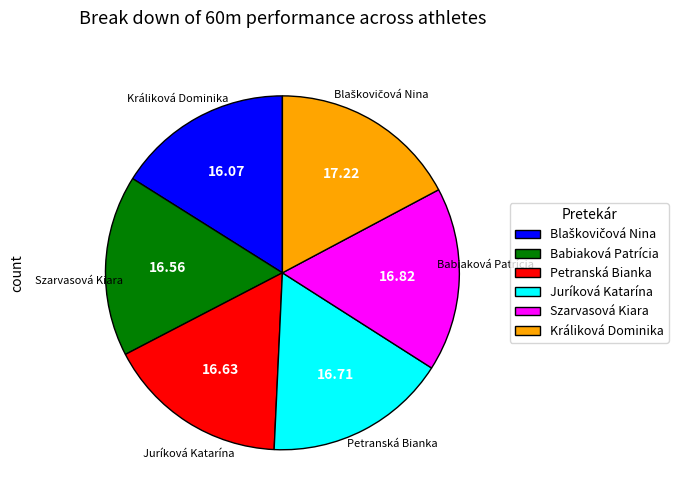

To the nearest percent, what is the difference between the largest and smallest slice percentages?

1%